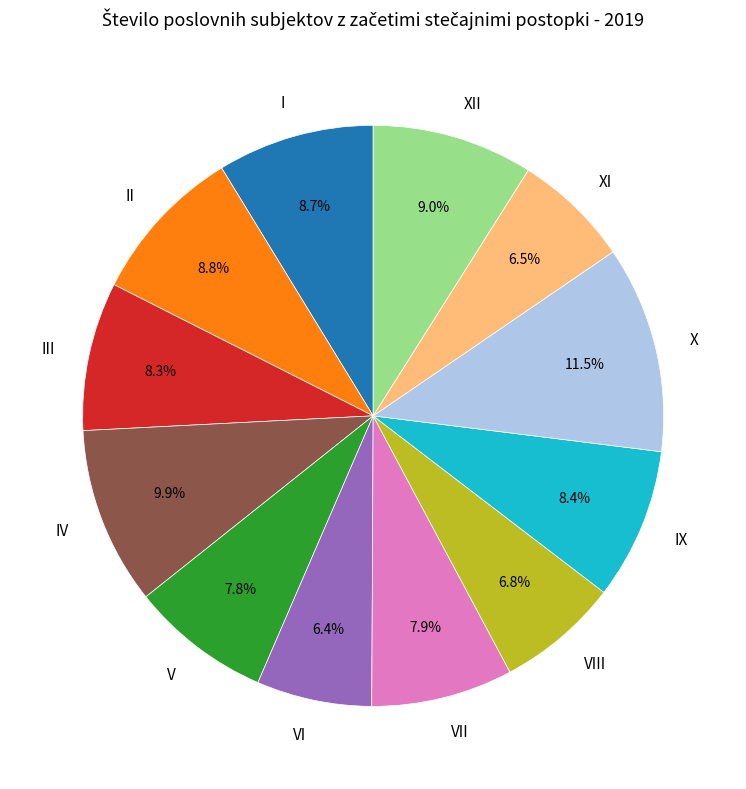

Which category has the biggest portion of the pie?

X